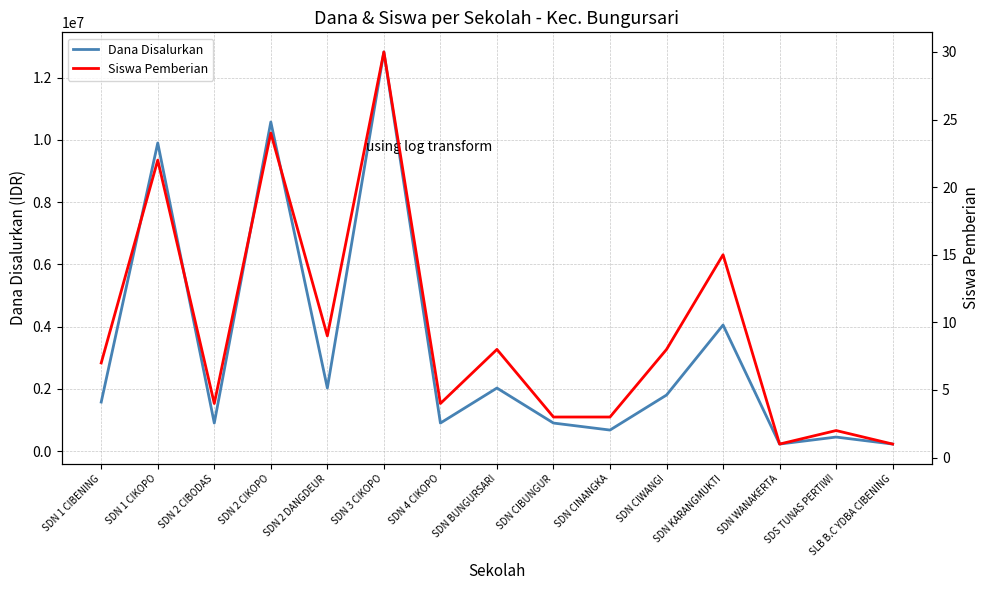

At which category is the sum across all series the highest?

SDN 3 CIKOPO